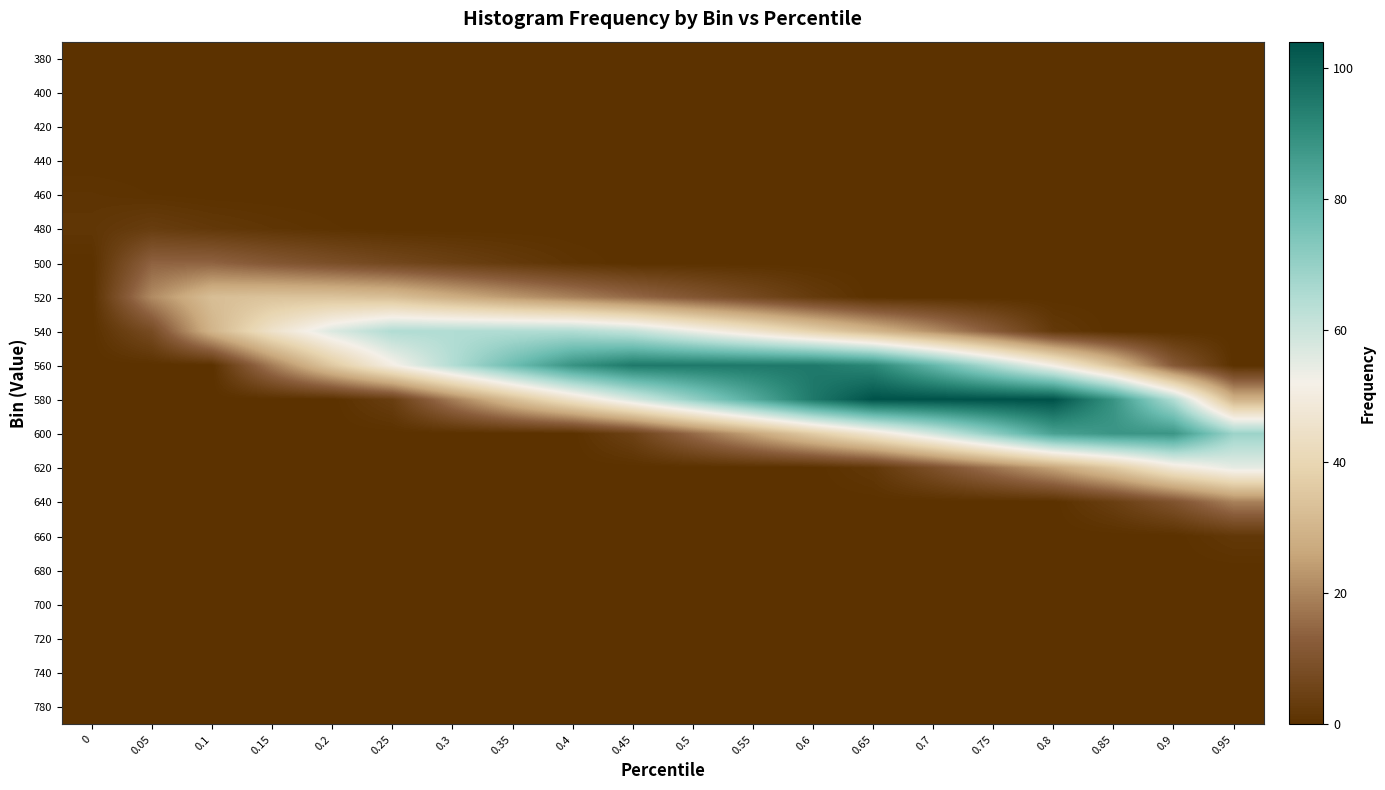

Rank the series by their maximum value, from highest to lowest.

580, 560, 600, 540, 620, 520, 640, 500, 480, 660, 460, 380, 400, 420, 440, 680, 700, 720, 740, 780